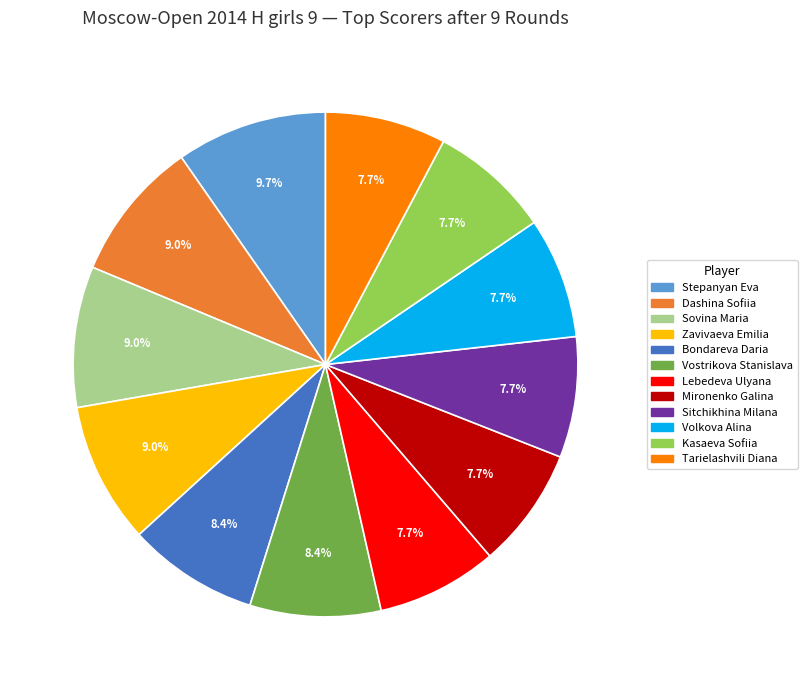

How many slices are in this pie chart?

12